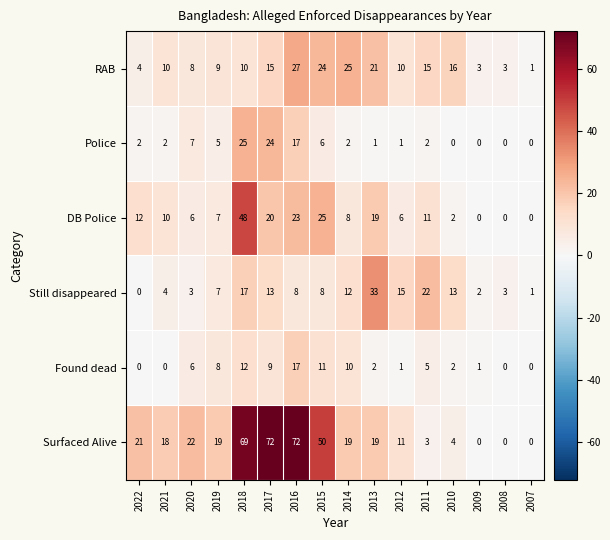

The Surfaced Alive series shows 4 at 2012. True or false?

False